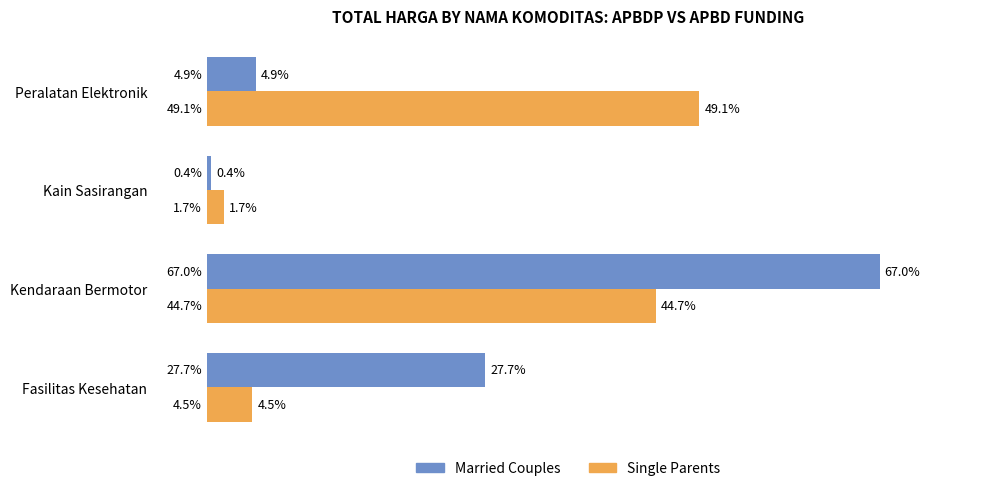

List the labels in order of Married Couples value, largest first.

Kendaraan Bermotor, Fasilitas Kesehatan, Peralatan Elektronik, Kain Sasirangan